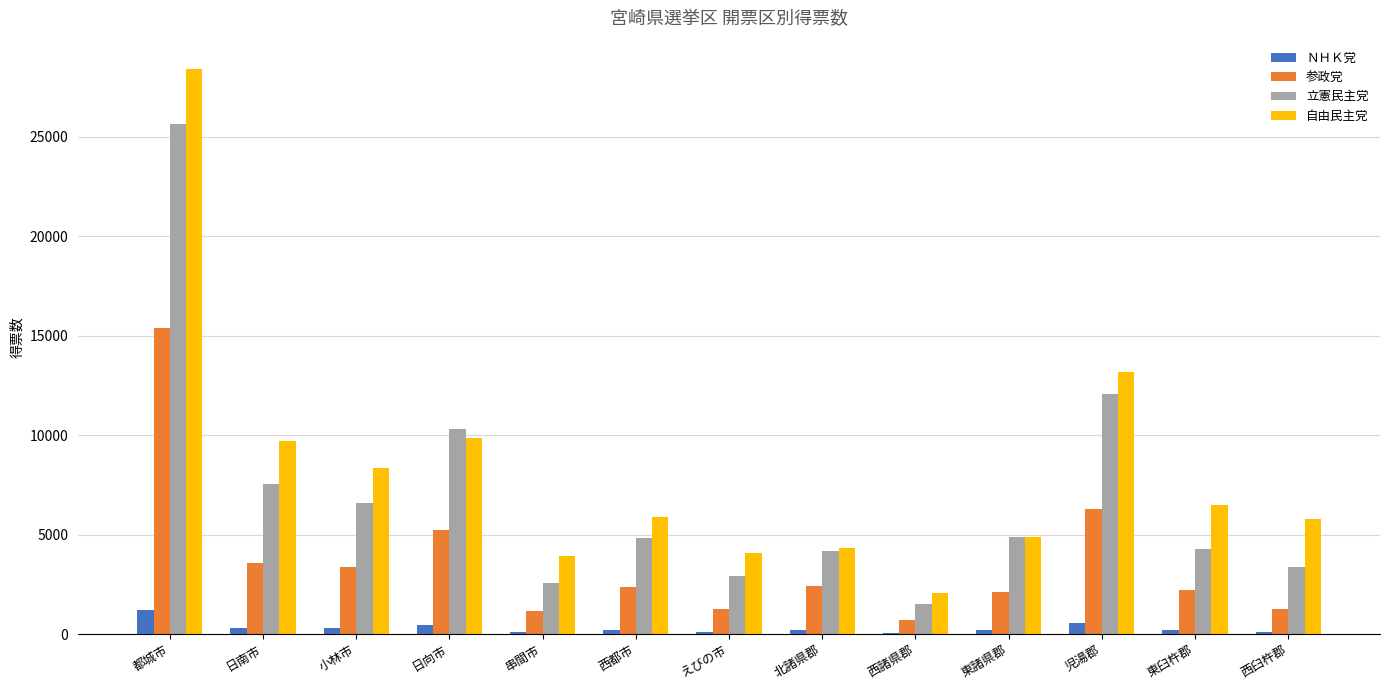

The value of 参政党 at えびの市 is 1255. True or false?

True